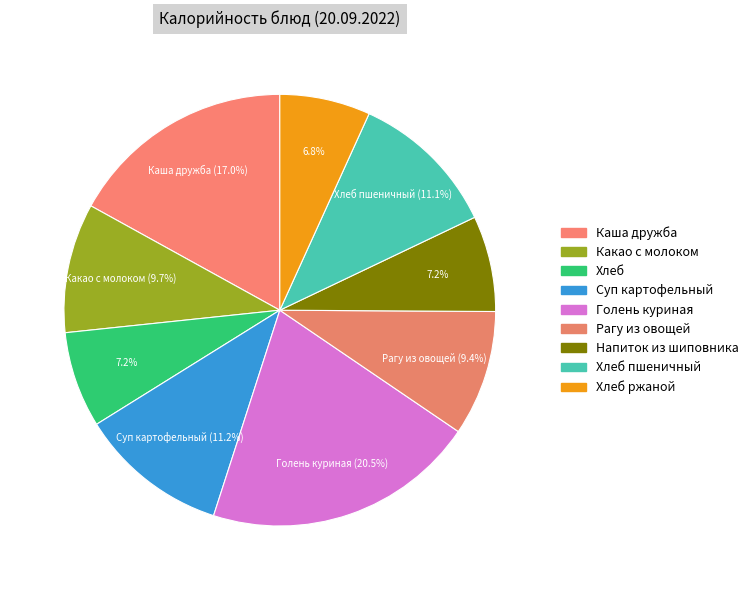

How many segments does this pie chart have?

9